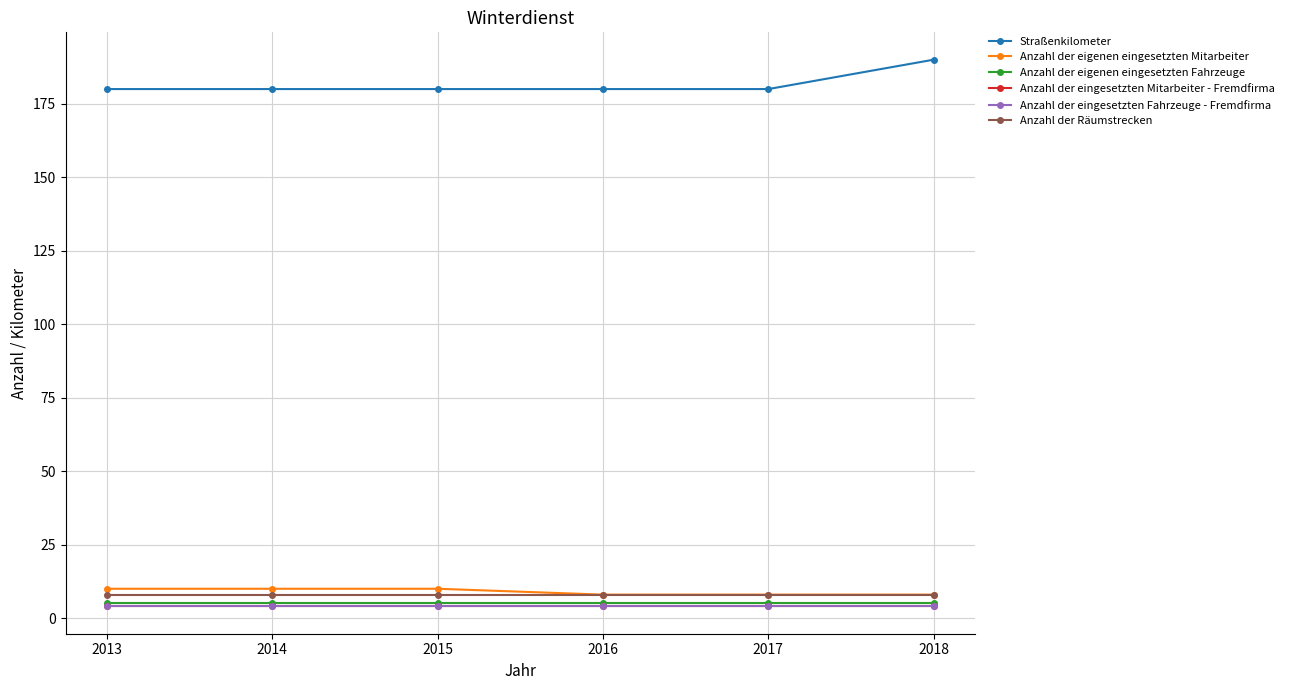

At which category is the sum across all series the highest?

2018